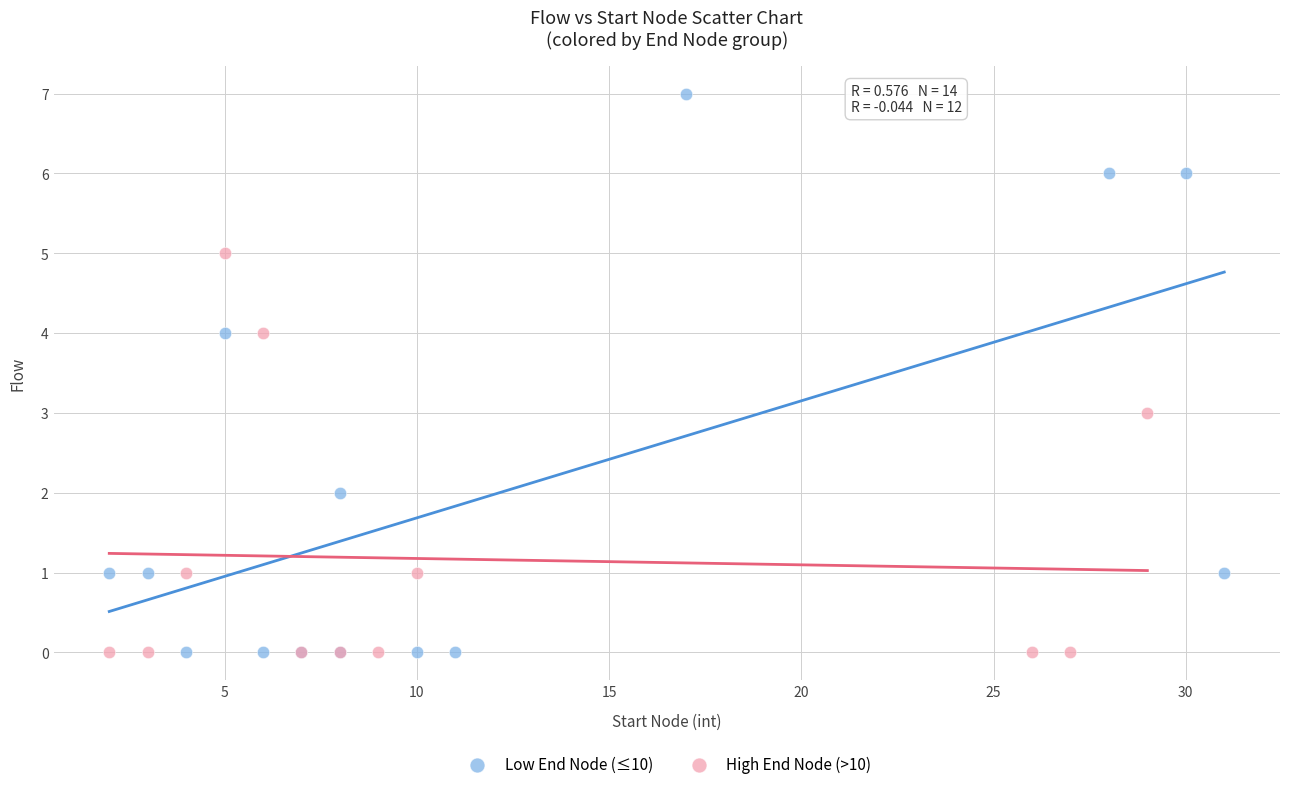

Which series contains the highest Y value?

Low End Node (≤10)